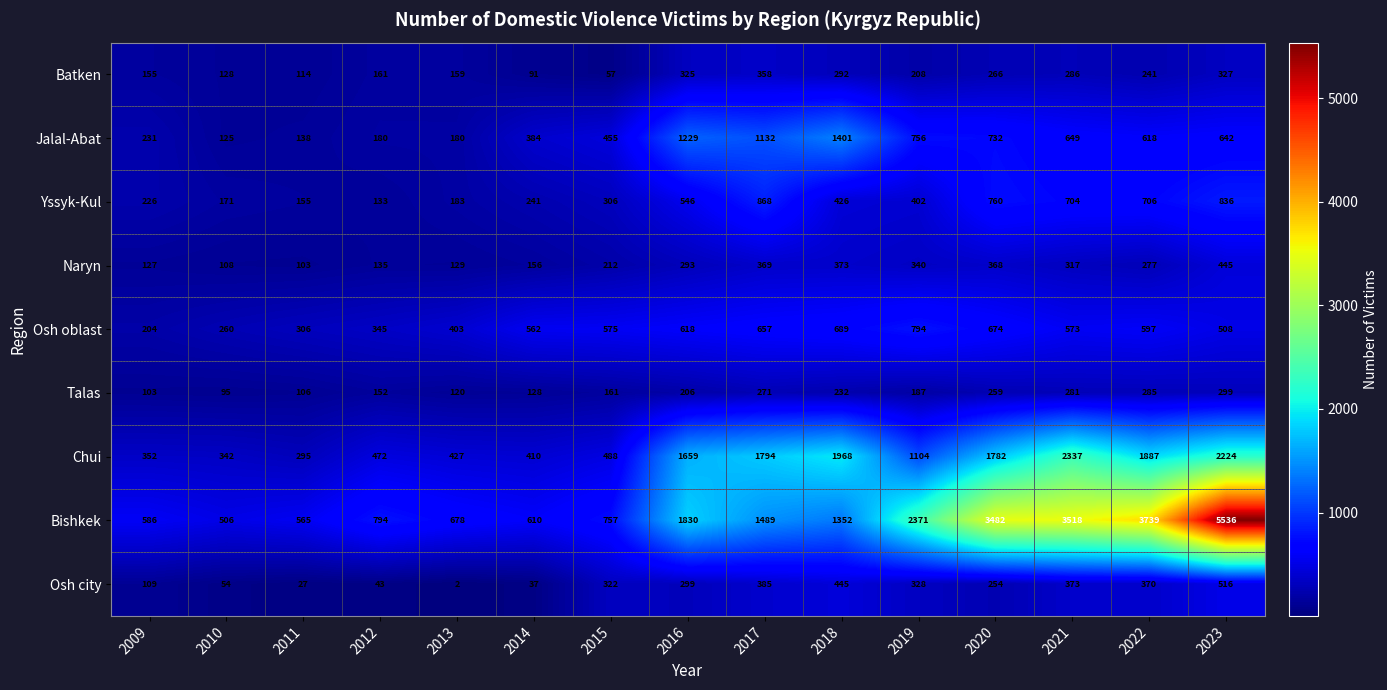

Is it true that Chui equals 244 at 2019?

False